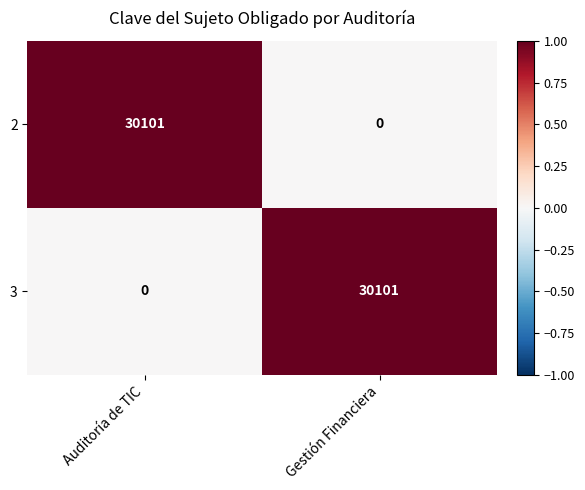

Is the value of 2 at Auditoría de TIC greater than the value of 3 at Auditoría de TIC?

Yes